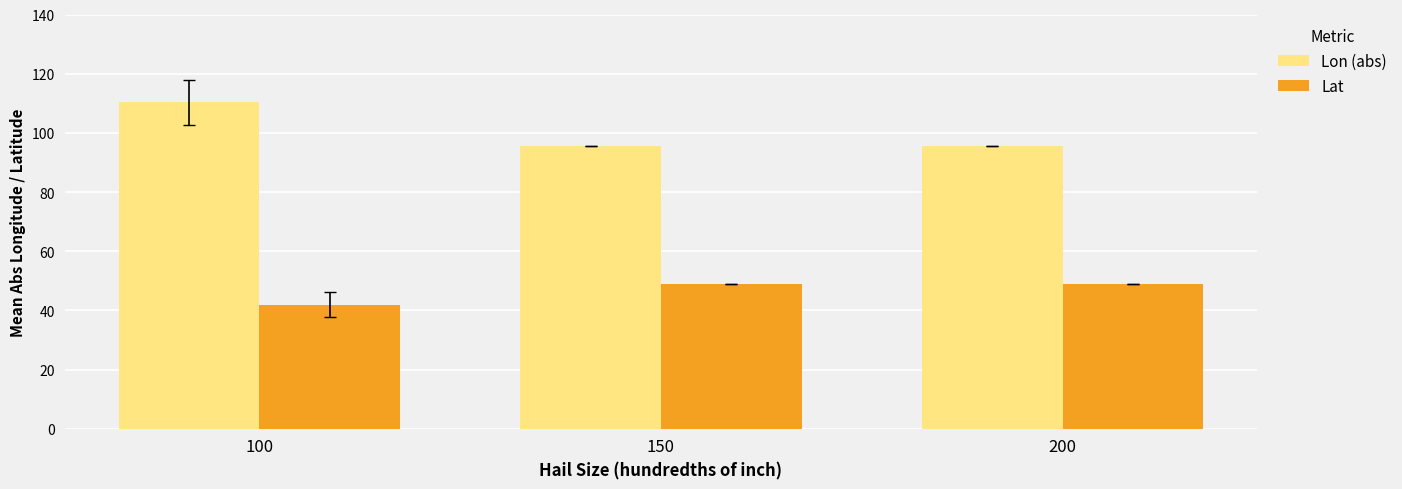

How many bars are there in total?

6